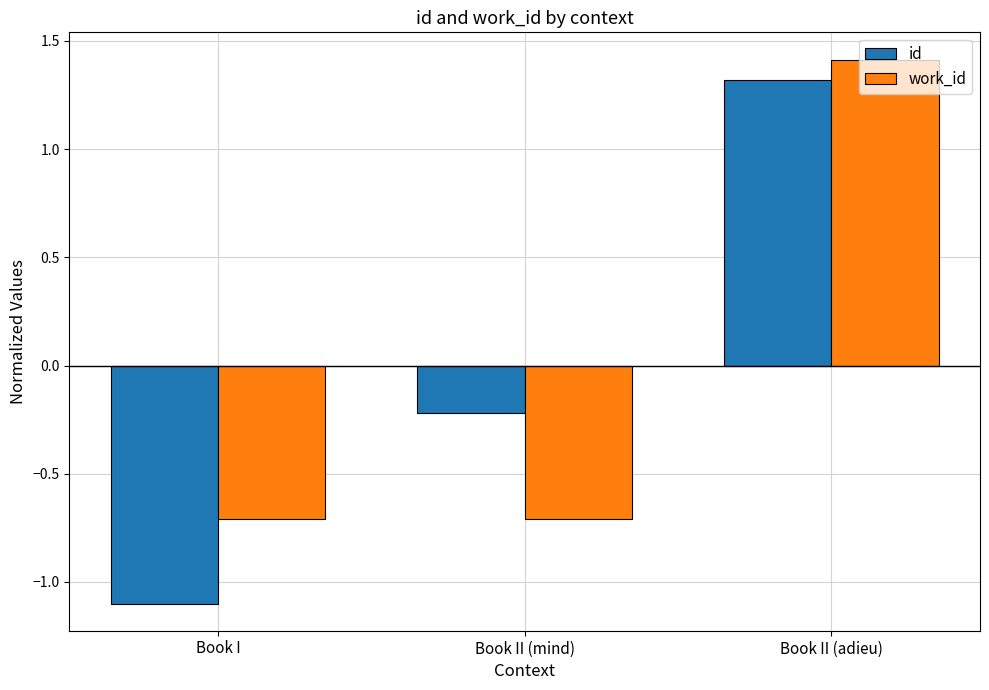

What is the spread (max minus min) of values at Book II (adieu)?

0.1